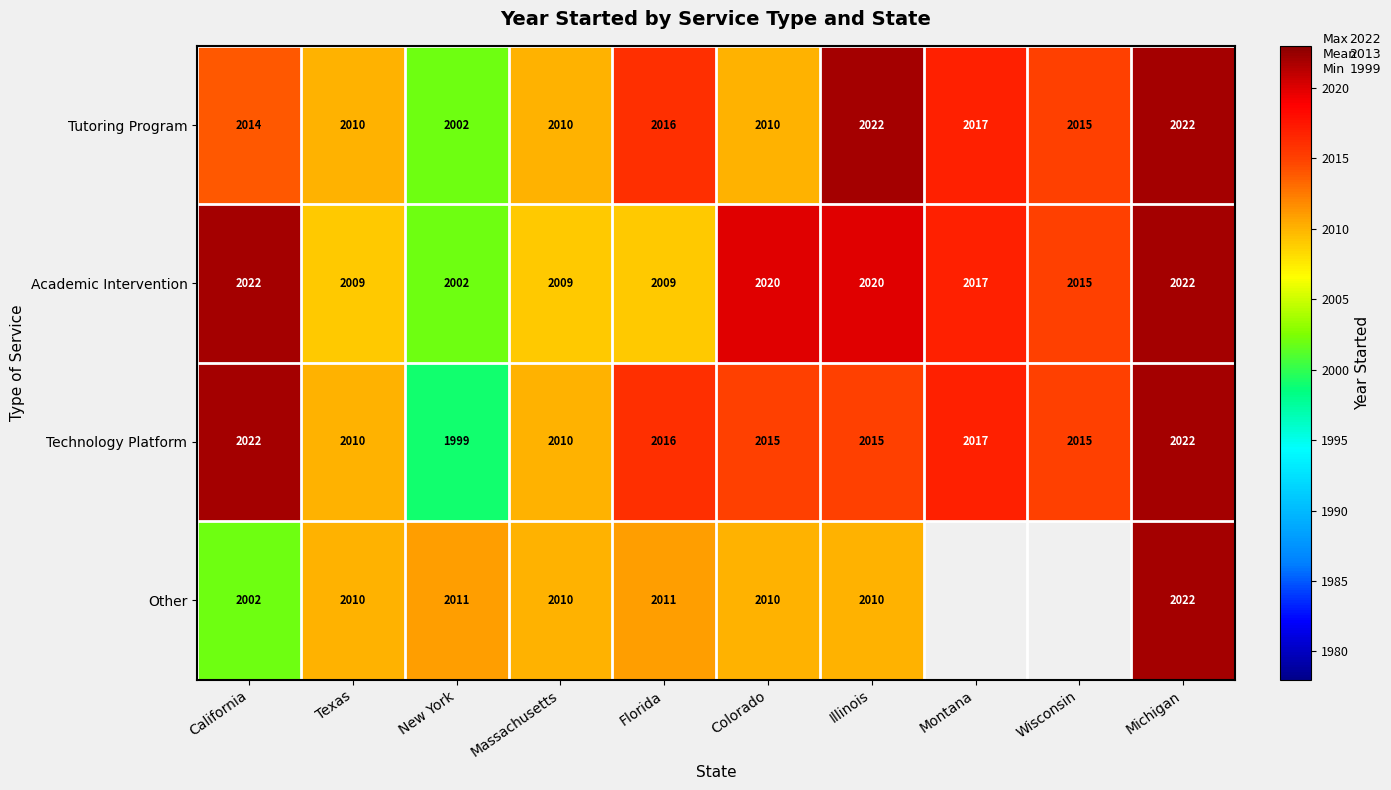

The value of Technology Platform at Massachusetts is 851.9. True or false?

False